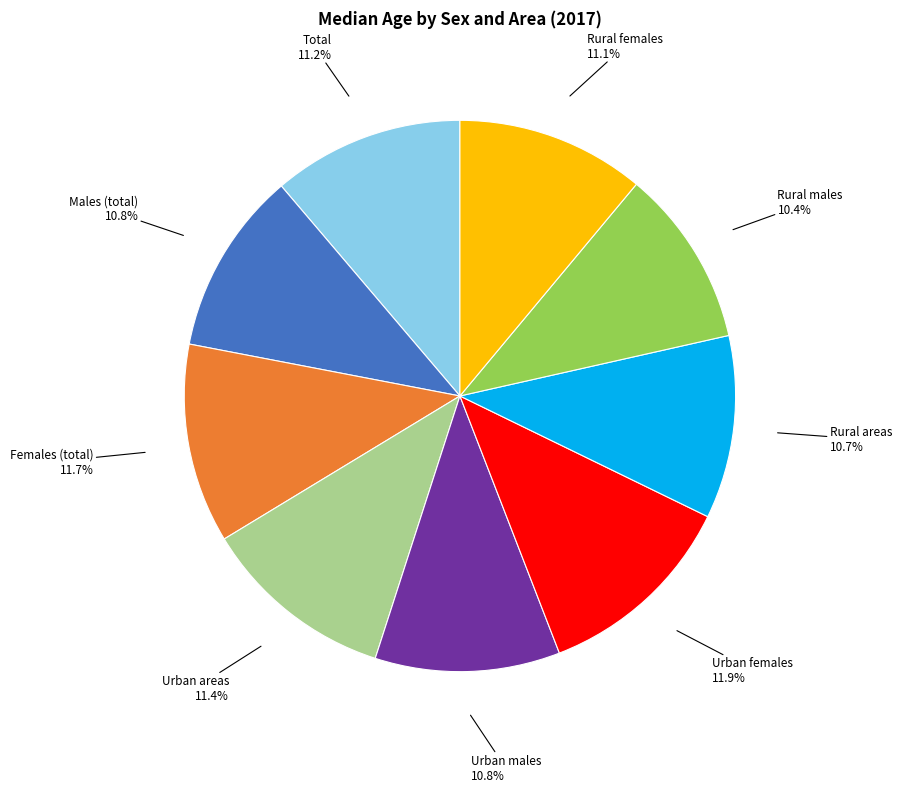

Do Females (total) and Rural females together represent more than half of the pie?

No